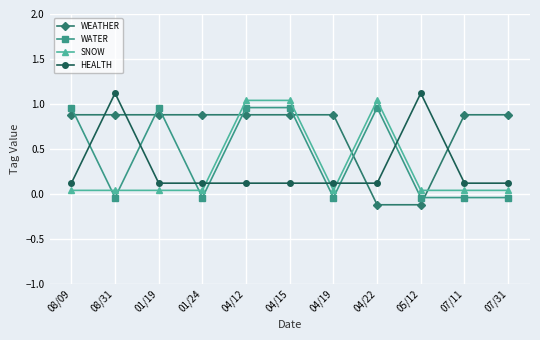

What is the value of the WEATHER point at the 1st from the left?

0.9